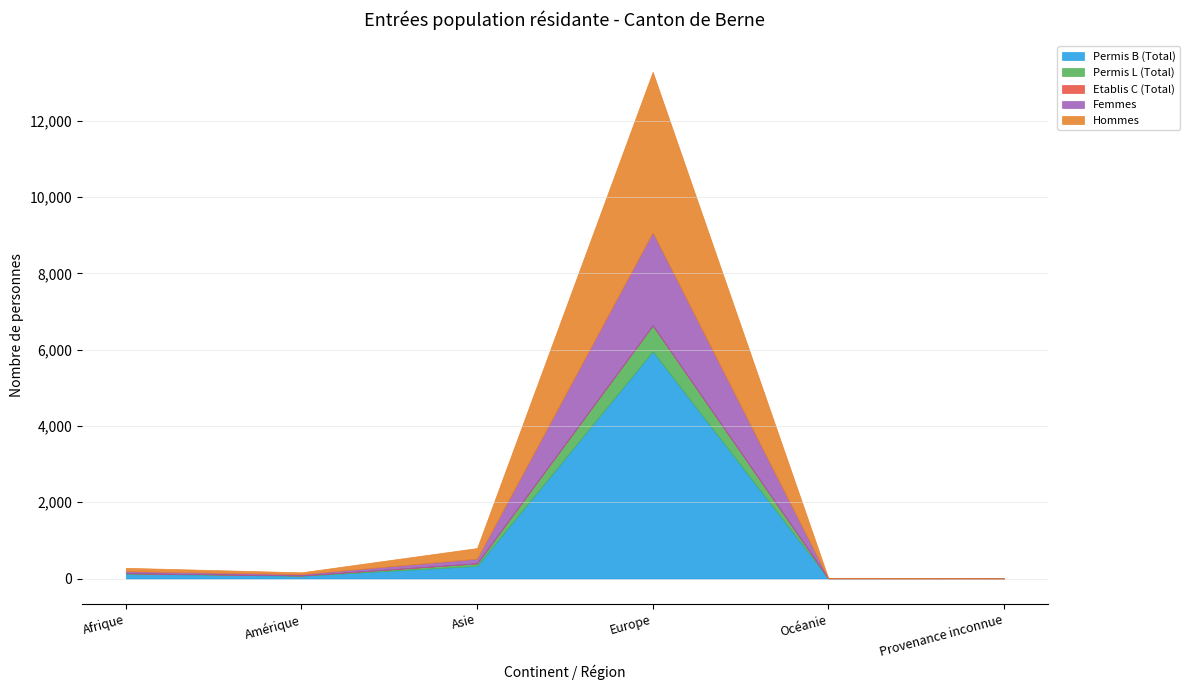

The Etablis C (Total) series shows 0 at Provenance inconnue. True or false?

True